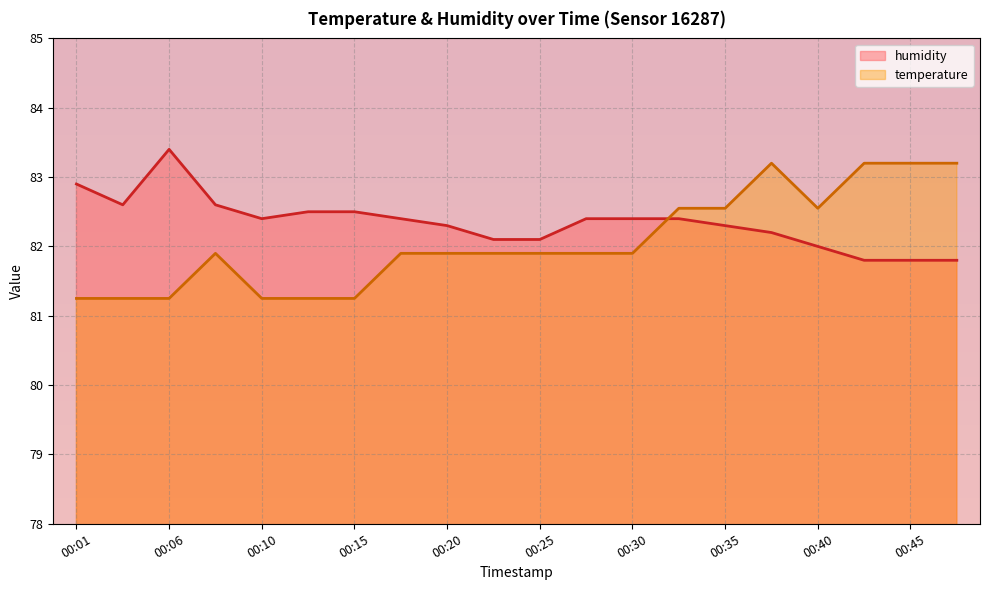

What is the maximum value shown in the chart?

83.4